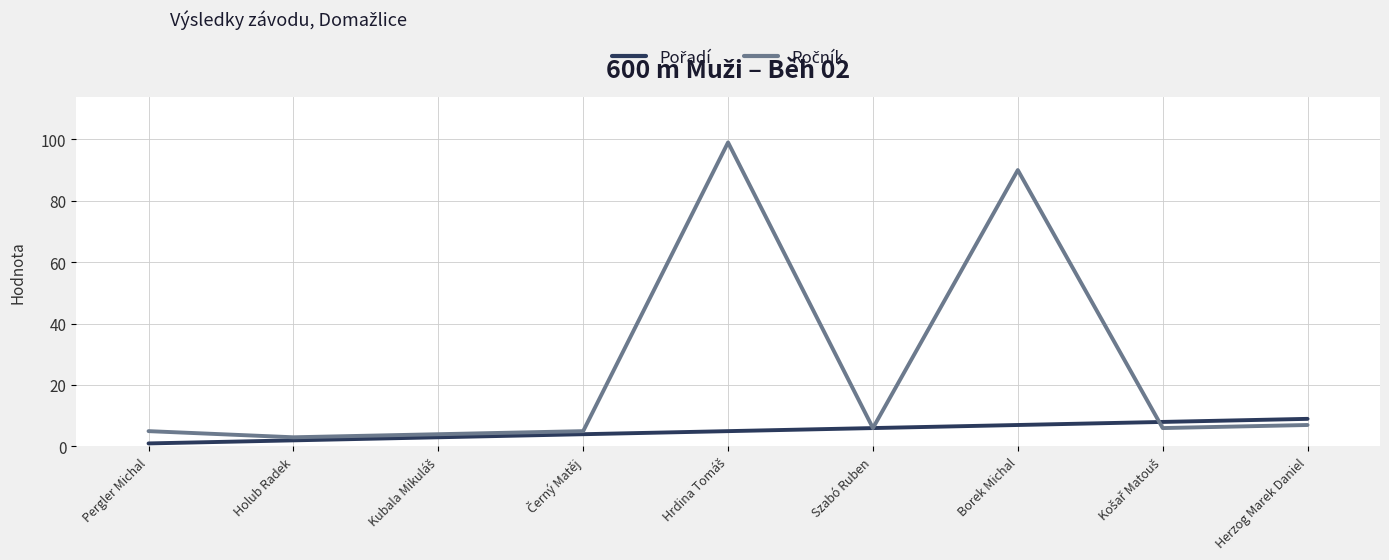

What is the total value across all series at Borek Michal?

97